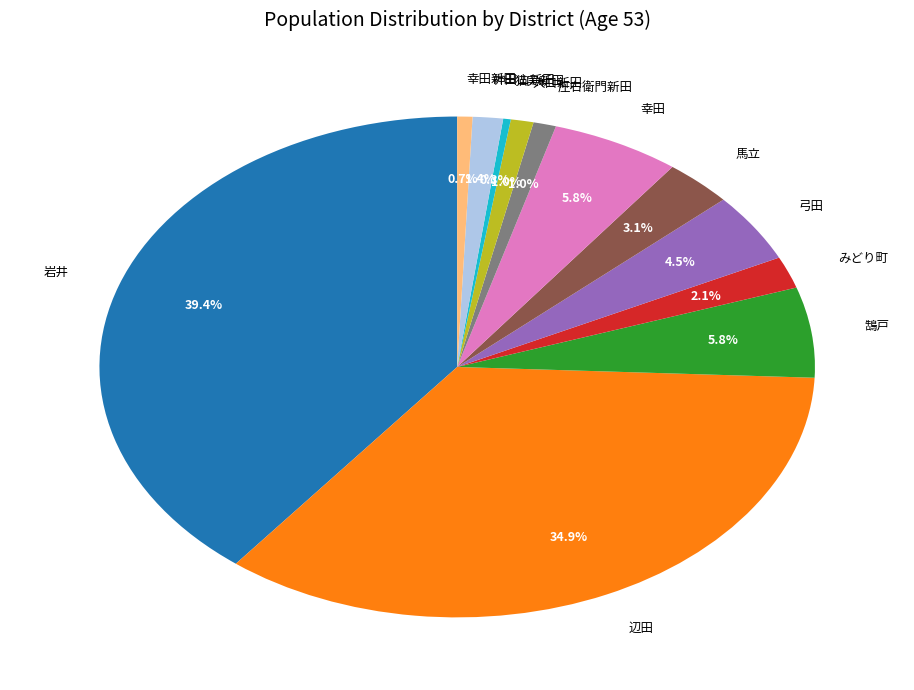

Which has a higher value, 辺田 or 岩井?

岩井